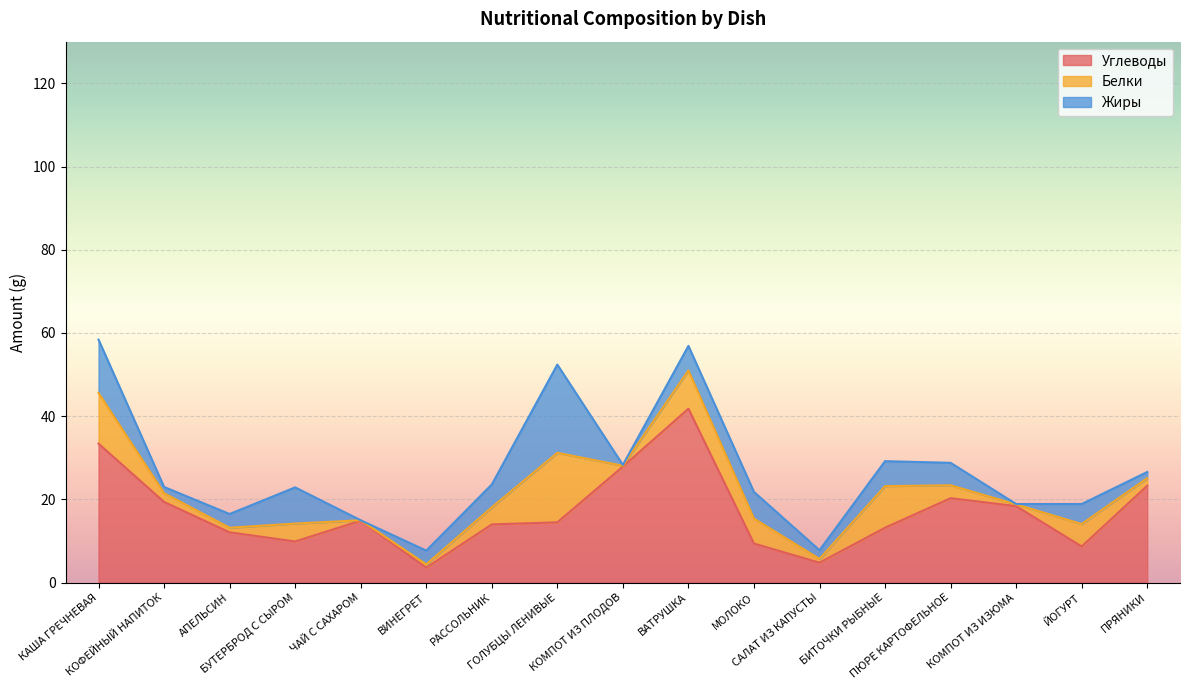

Where is the first local maximum for Белки?

БУТЕРБРОД С СЫРОМ